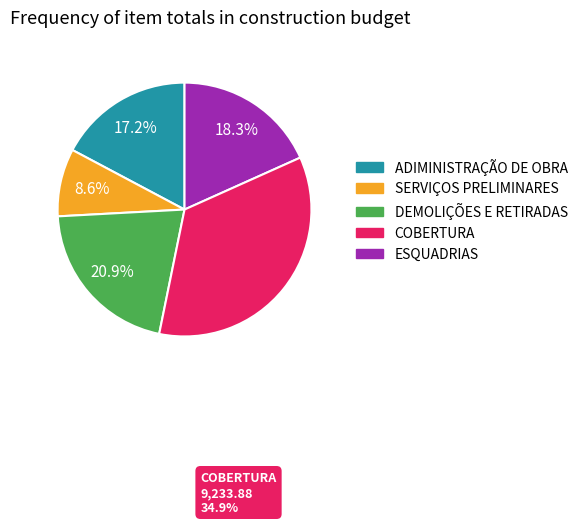

To the nearest percent, what percentage of the pie is SERVIÇOS PRELIMINARES?

9%